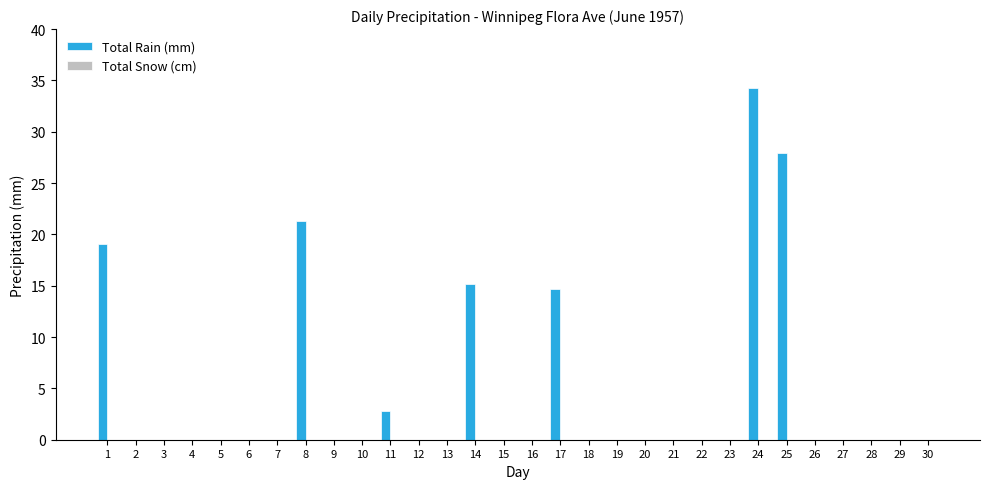

What is the change in value from 17 to 27?

-14.7